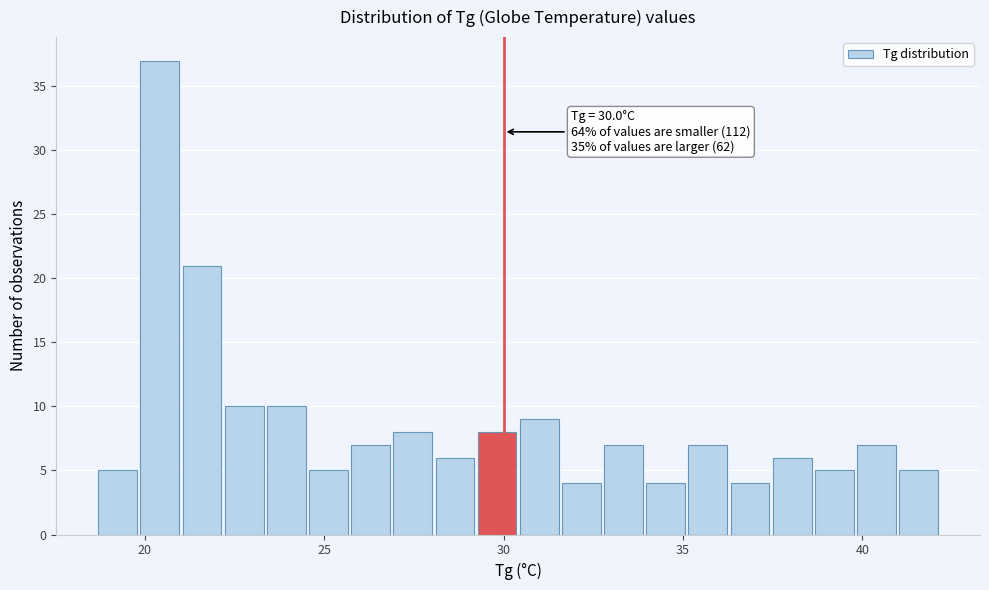

Around what value on the x-axis is the tallest bar? Give the approximate position of its centre, as read against the axis.

20.5